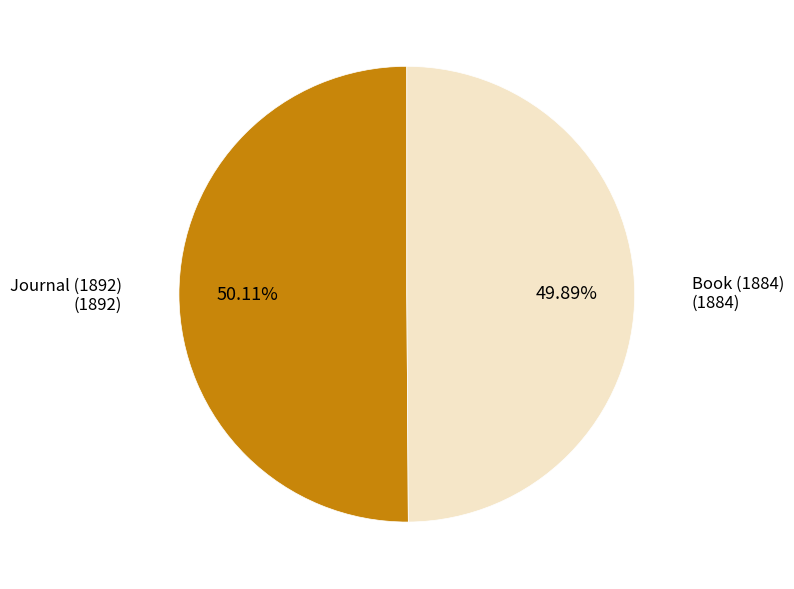

Do Book (1884) and Journal (1892) together represent more than half of the pie?

Yes